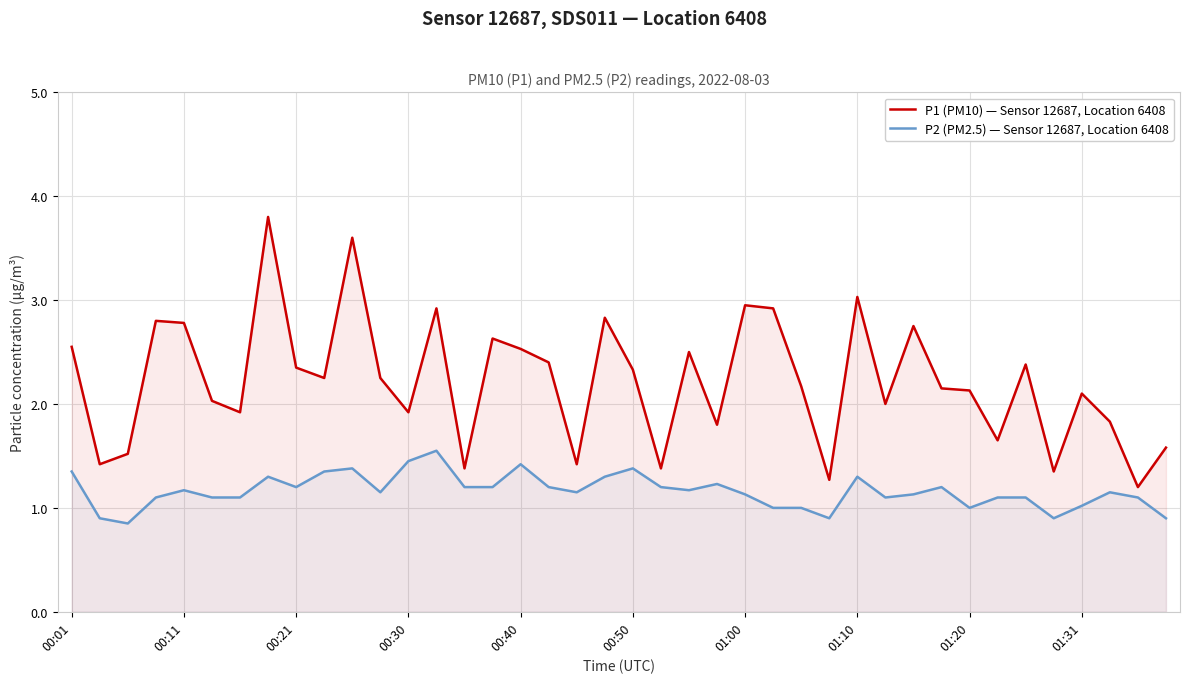

The P2 (PM2.5) — Sensor 12687, Location 6408 series shows 1.4 at 00:50. True or false?

True